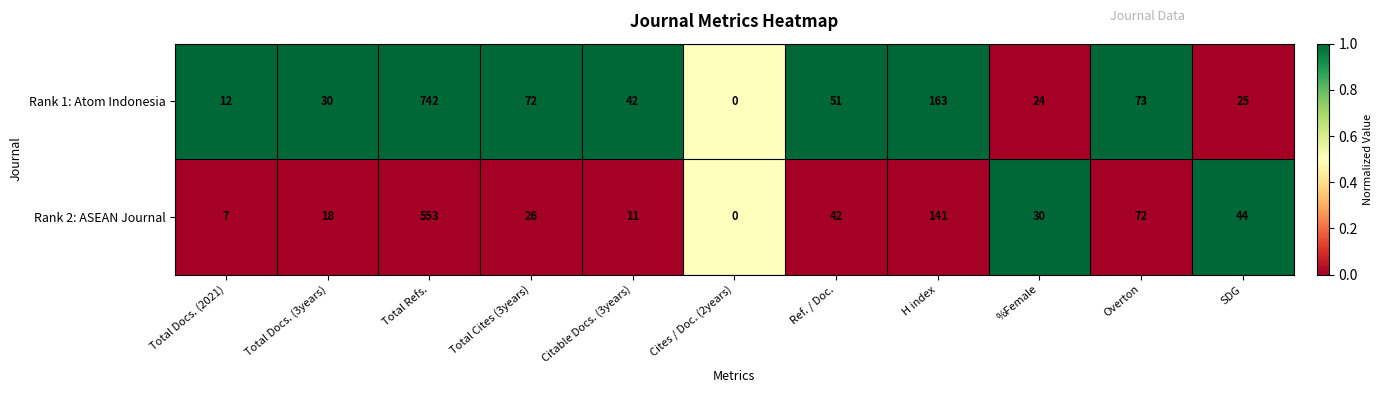

Reading right to left, list all the values displayed in this chart.

Rank 1: Atom Indonesia: SDG=25	Overton=73	%Female=24	H index=163	Ref. / Doc.=51	Cites / Doc. (2years)=0	Citable Docs. (3years)=42	Total Cites (3years)=72	Total Refs.=742	Total Docs. (3years)=30	Total Docs. (2021)=12
Rank 2: ASEAN Journal: SDG=44	Overton=72	%Female=30	H index=141	Ref. / Doc.=42	Cites / Doc. (2years)=0	Citable Docs. (3years)=11	Total Cites (3years)=26	Total Refs.=553	Total Docs. (3years)=18	Total Docs. (2021)=7